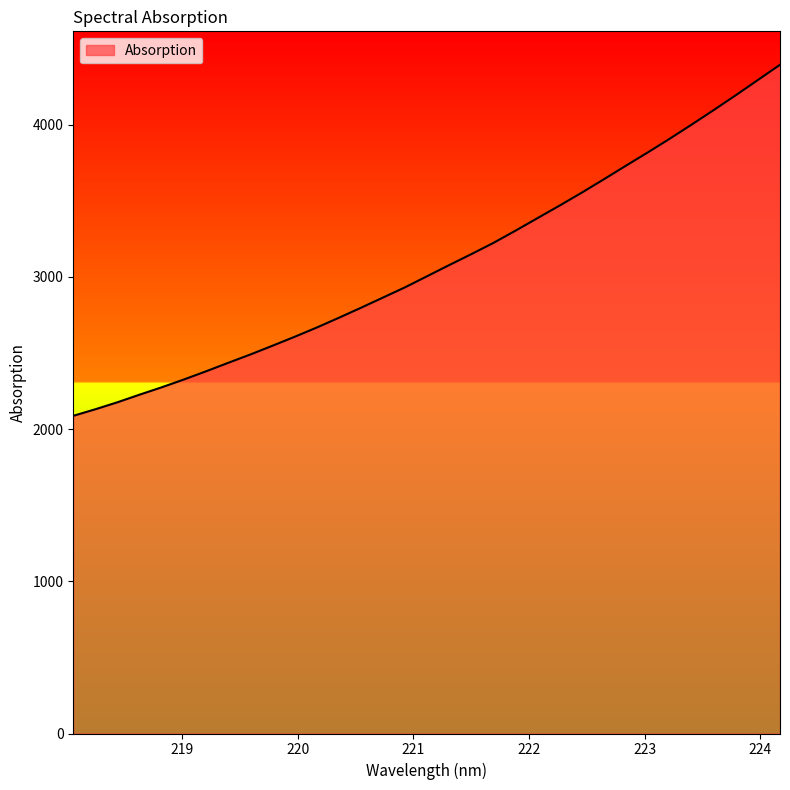

What is the greatest value displayed?

4393.8